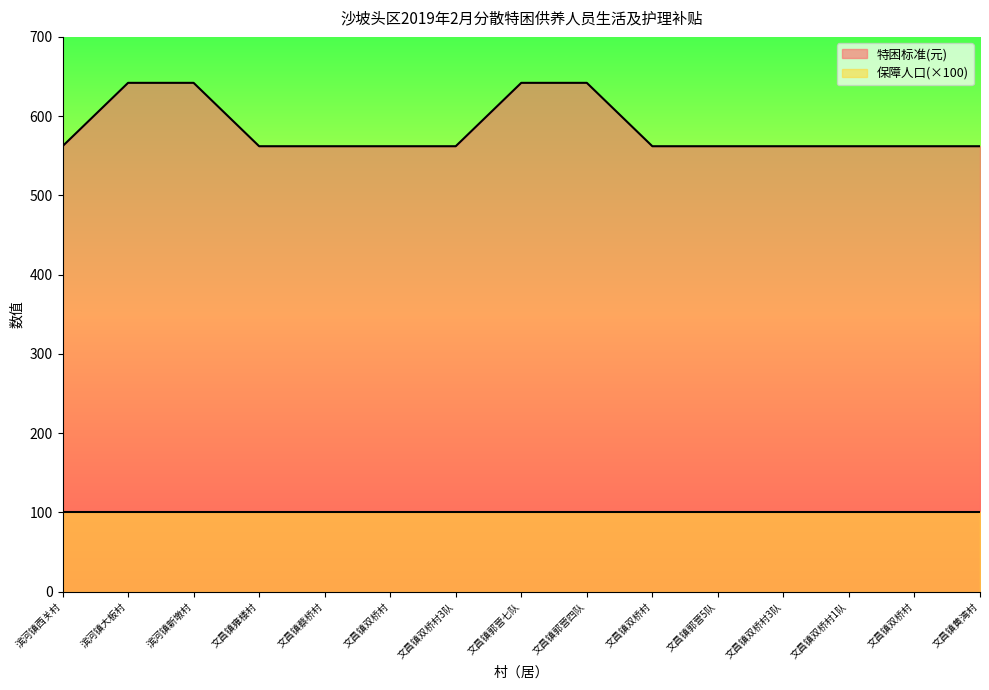

True or false: the data shows 1003 at 文昌镇双桥村3队.

False